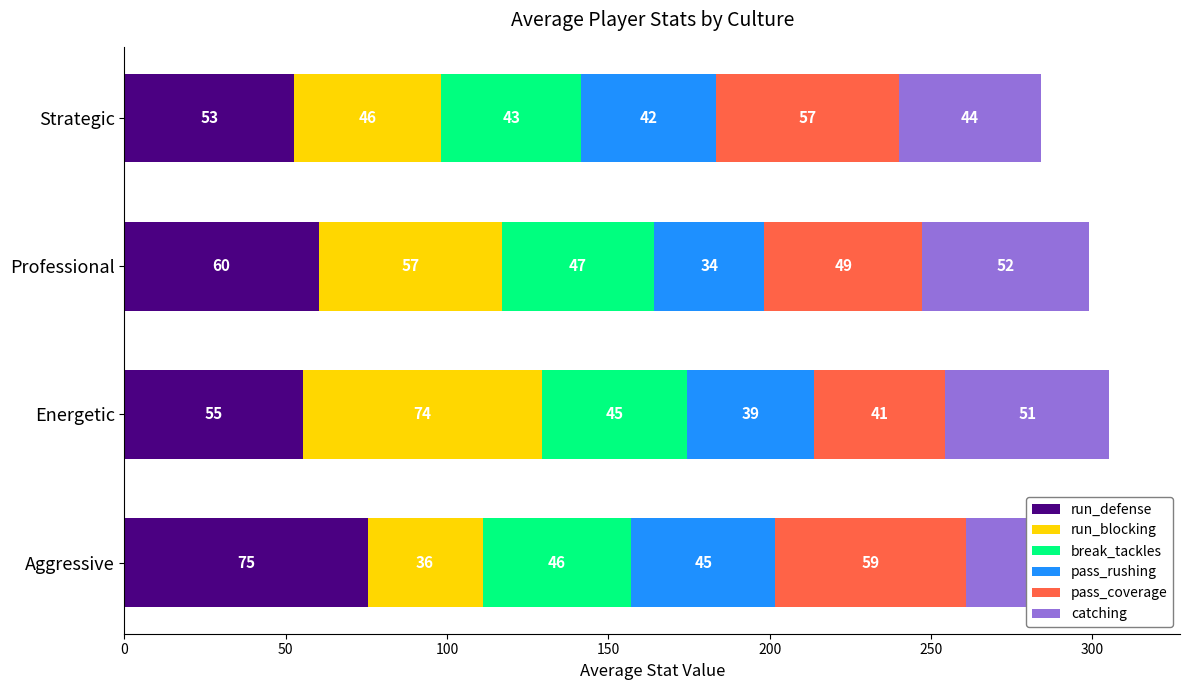

At which category is the sum across all series the highest?

Aggressive